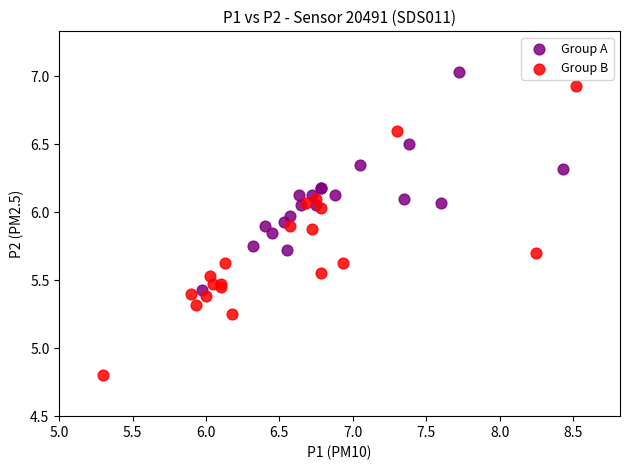

What are all the series names shown in the legend?

Group A, Group B